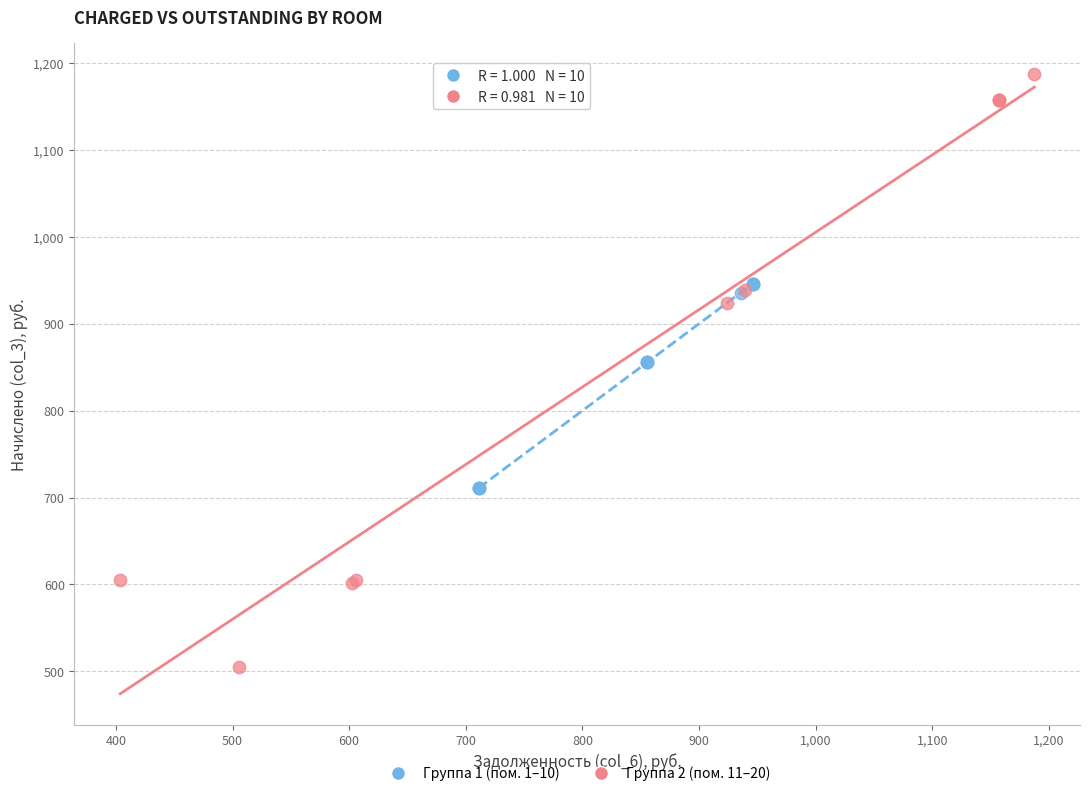

Which series contains the highest Y value?

Группа 2 (пом. 11–20)